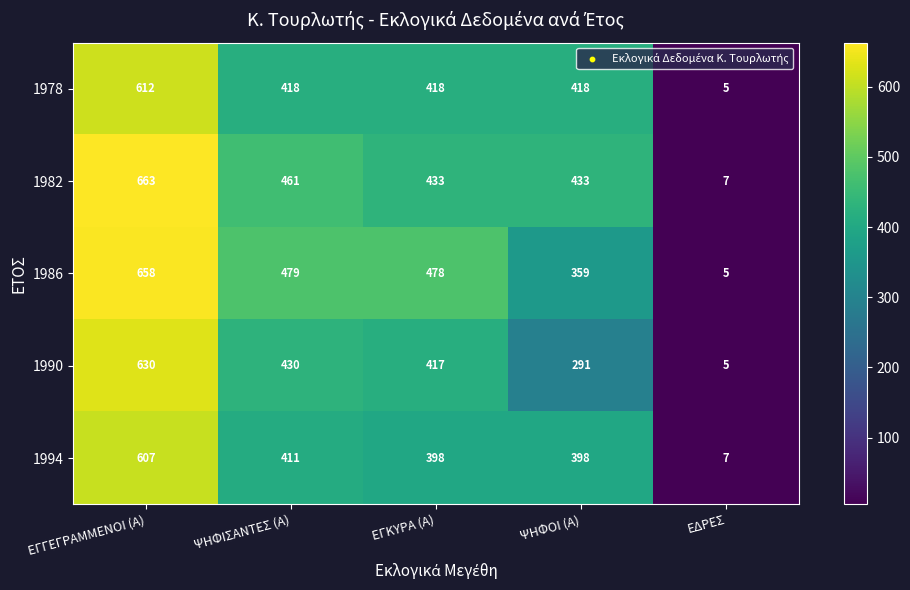

What is the sum of the 1994 values at ΕΓΚΥΡΑ (Α) and ΨΗΦΟΙ (Α)?

796